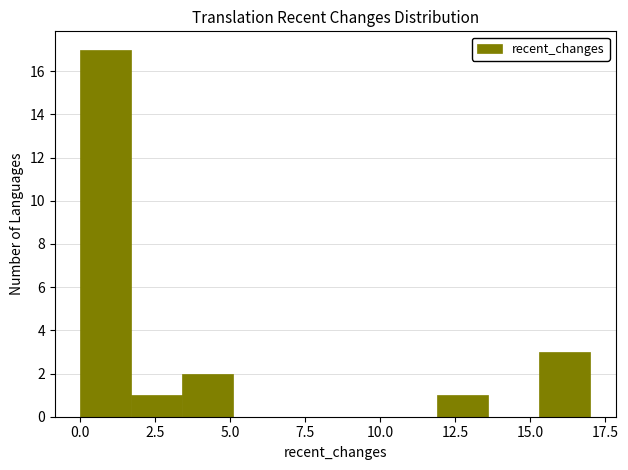

Around what value on the x-axis is the tallest bar? Give the approximate position of its centre, as read against the axis.

1.0